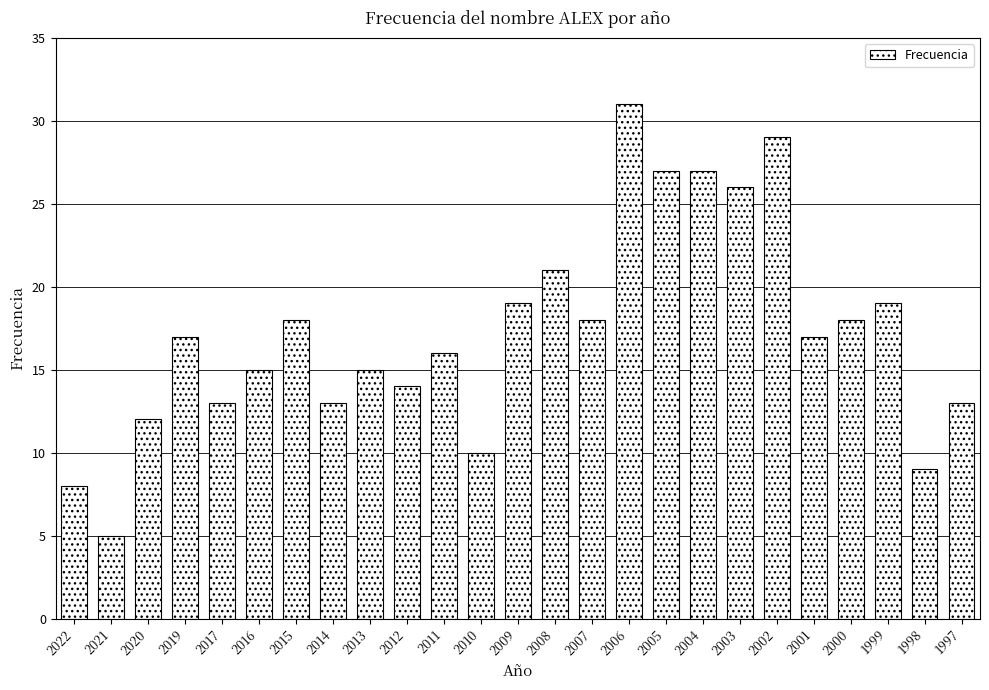

Reading right to left, list all the values displayed in this chart.

13	9	19	18	17	29	26	27	27	31	18	21	19	10	16	14	15	13	18	15	13	17	12	5	8